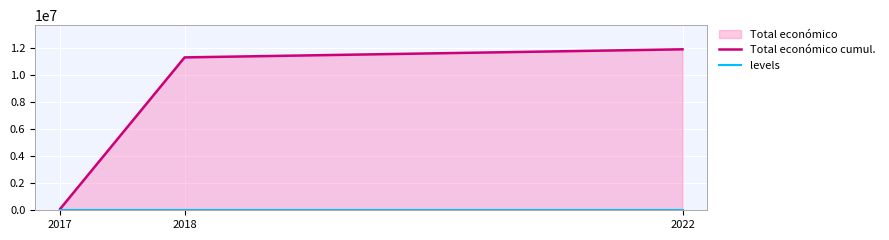

What is the value of the Total económico cumul. point at the 3rd from the left?

11877918